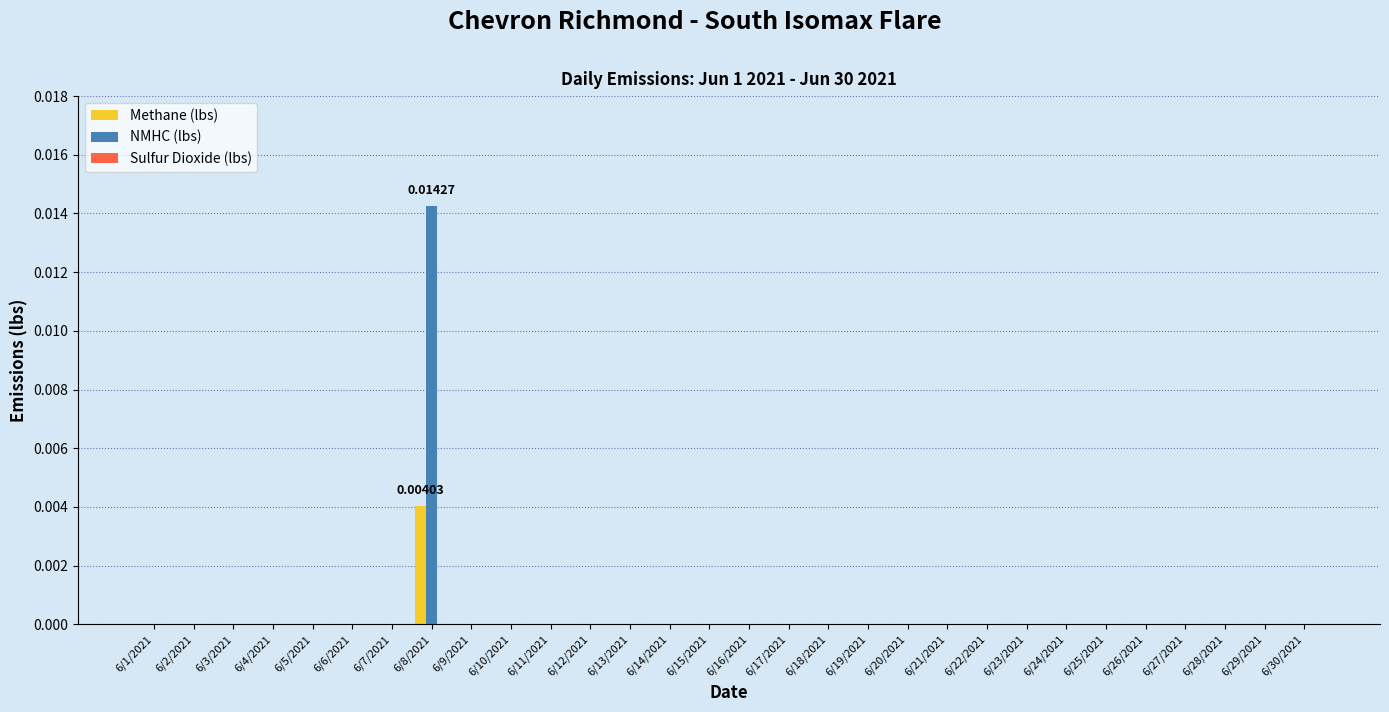

At which category is the sum across all series the highest?

6/8/2021